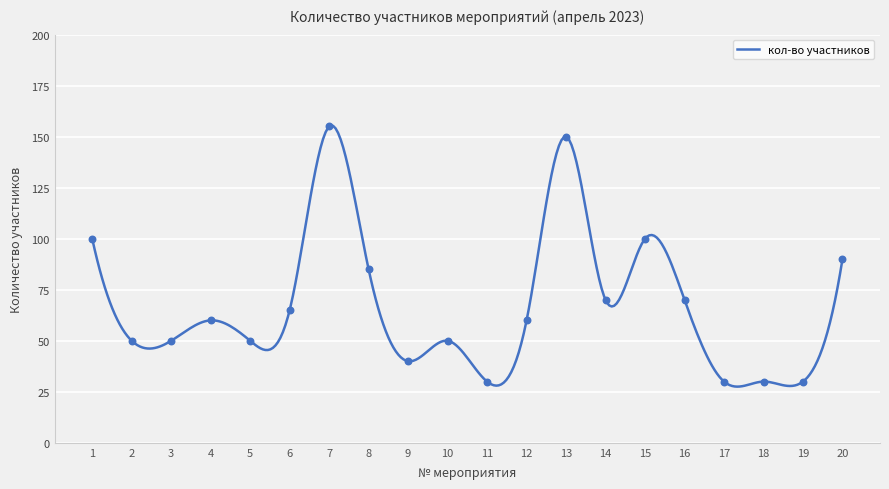

Between 12 and 3, which is larger?

12